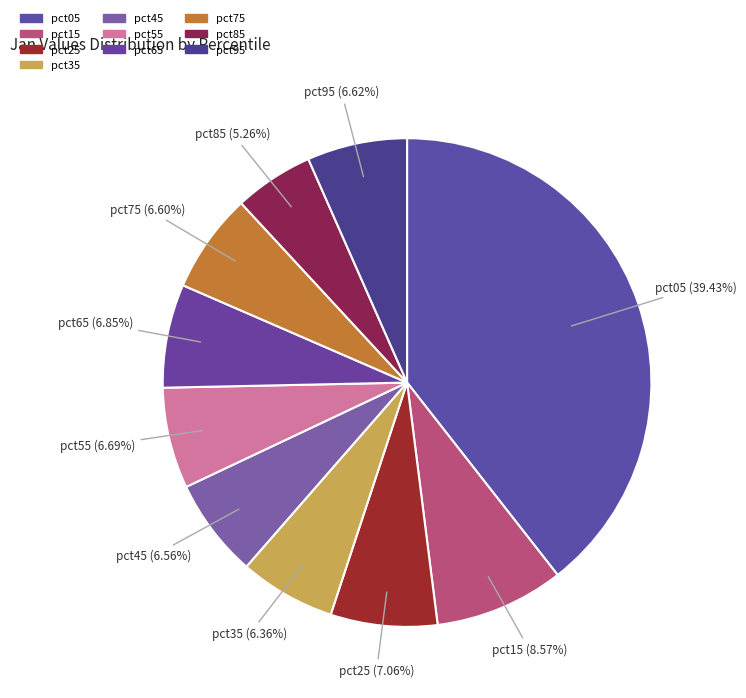

Count the number of slices in the pie.

10